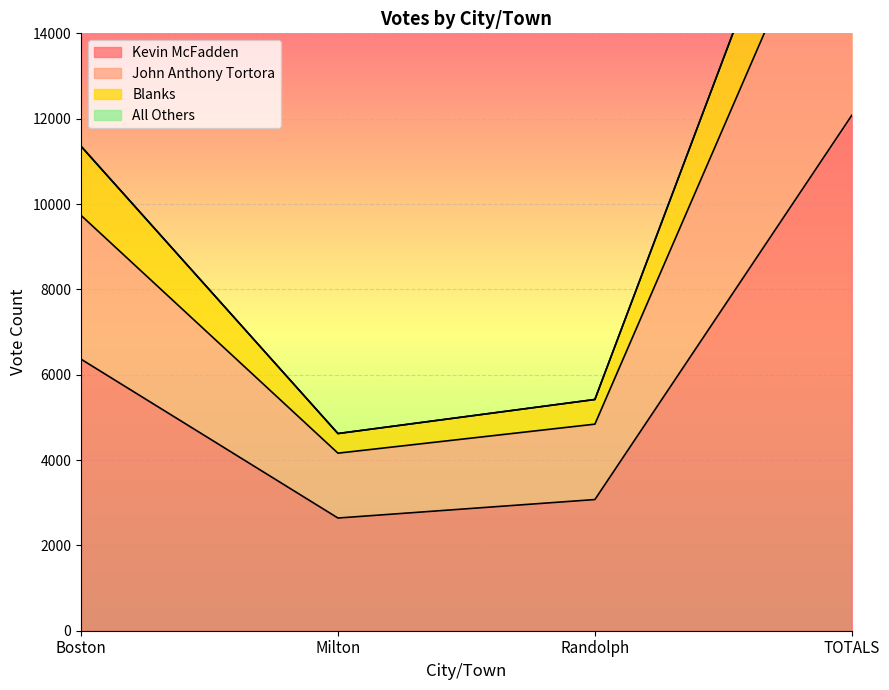

How many data points does each series have?

4